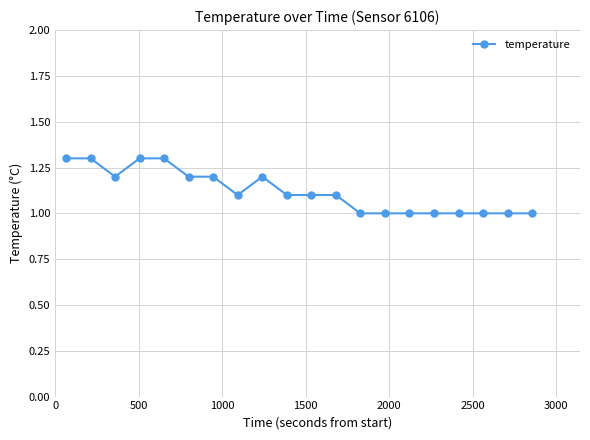

What is the greatest value displayed?

1.3